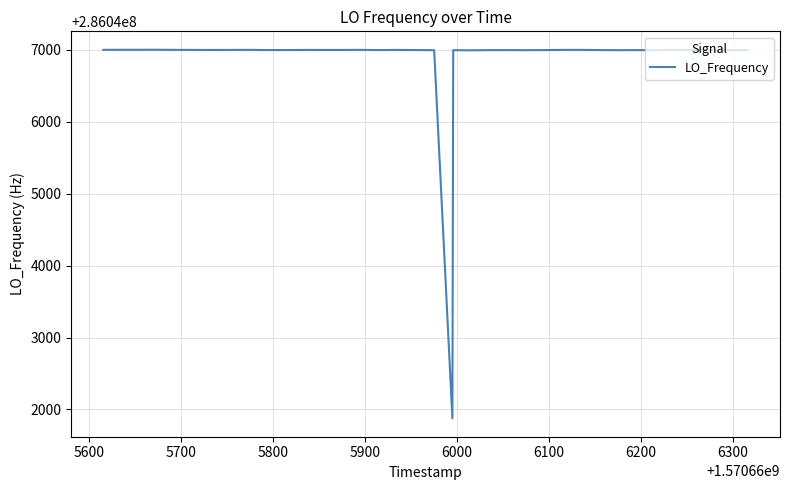

What is the difference between the maximum and minimum values?

5125.6